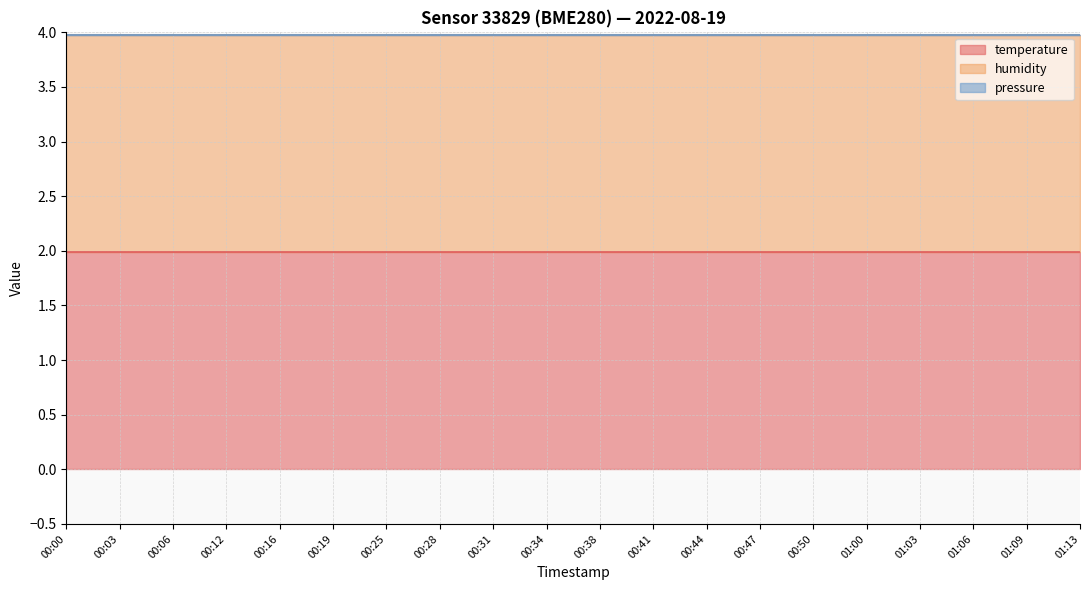

True or false: humidity and pressure intersect in this chart.

False